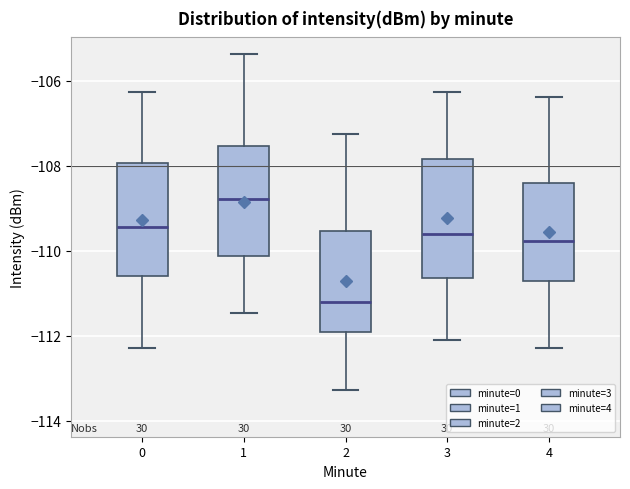

Where does the upper whisker of the box at x = 0 end on the y-axis? The values are not printed on the chart, so give them approximately, as read against the axis.

-106.2